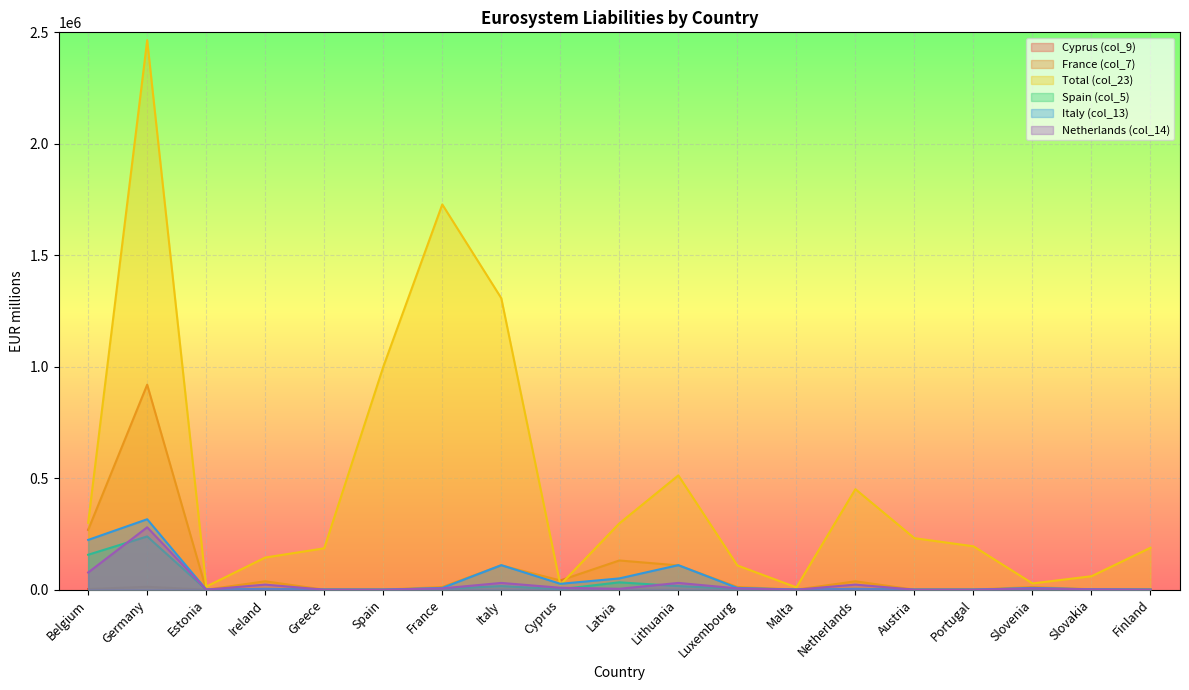

List the series in order of their peak value, highest first.

Total (col_23), France (col_7), Italy (col_13), Netherlands (col_14), Spain (col_5), Cyprus (col_9)